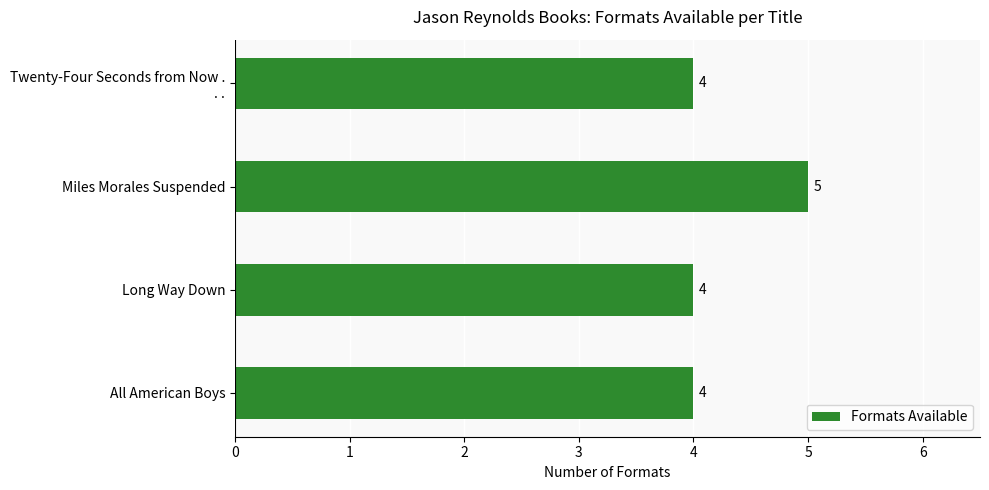

Approximately how many times larger is the value at All American Boys compared to Long Way Down?

1.0